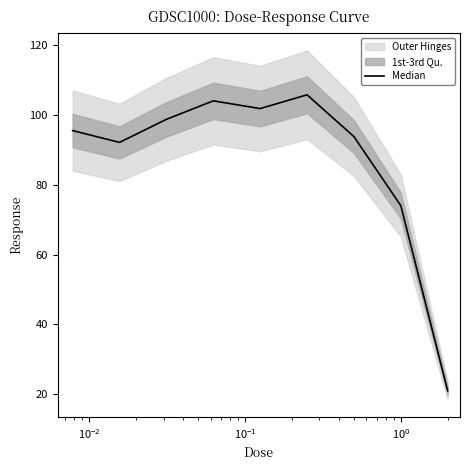

How many lines are shown in the chart?

1